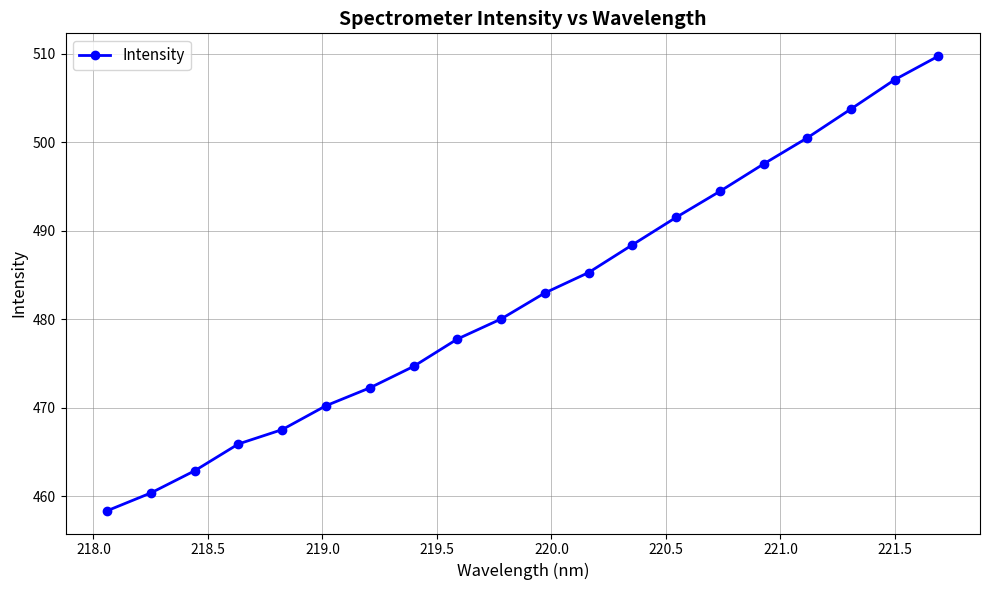

What is the value of the 9th point from the left?

477.8